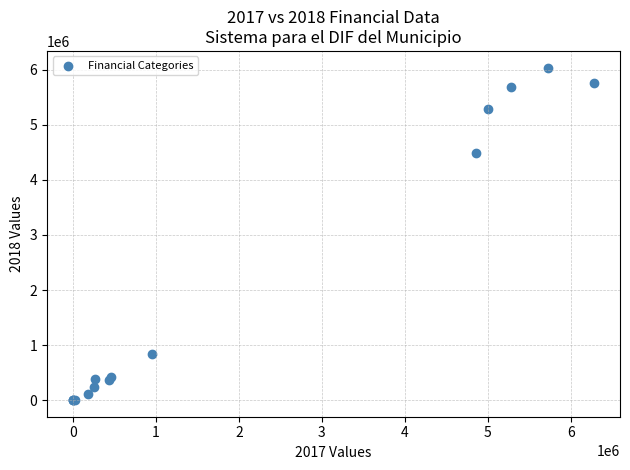

What Y value in the scatter plot is closest to 3020865?

4496920.2